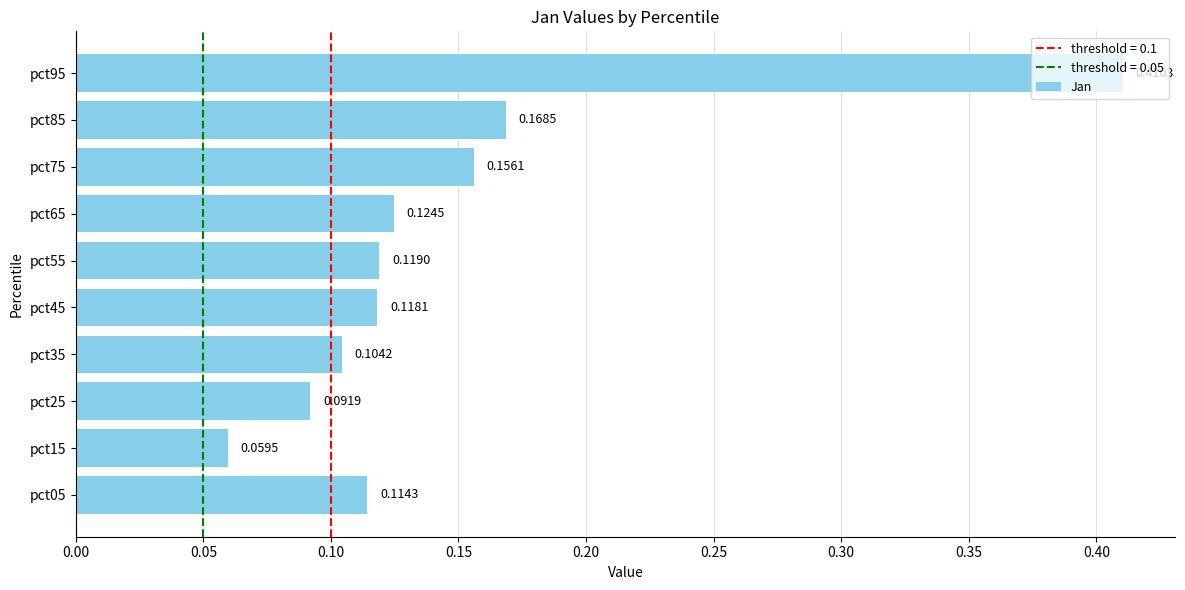

Count the values in the range 0 to 1.

10